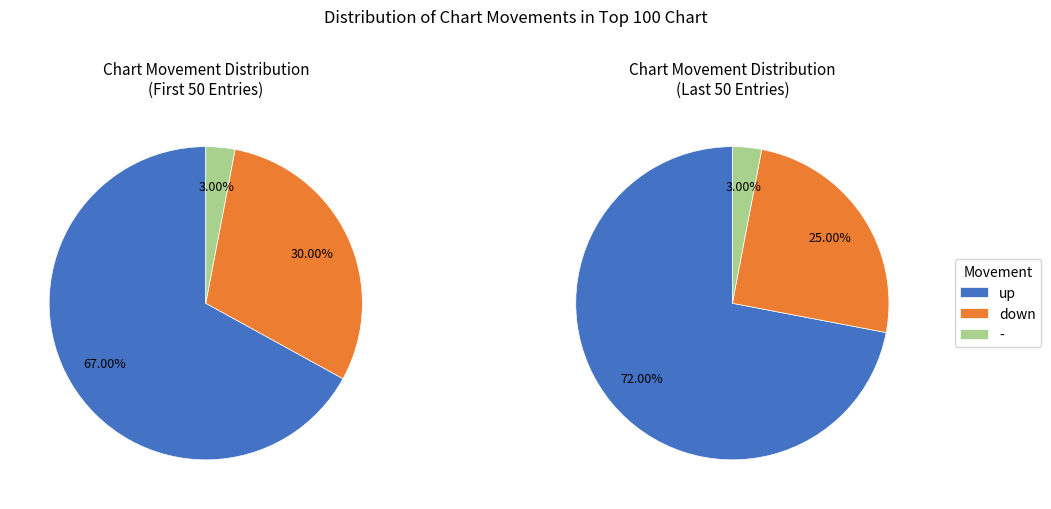

Rank the categories by value from highest to lowest.

up, down, -